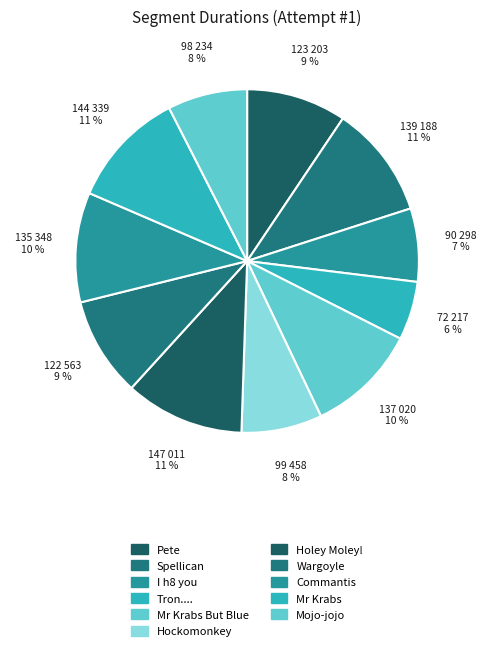

What percentage do Pete and Tron.... together represent?

14.9%